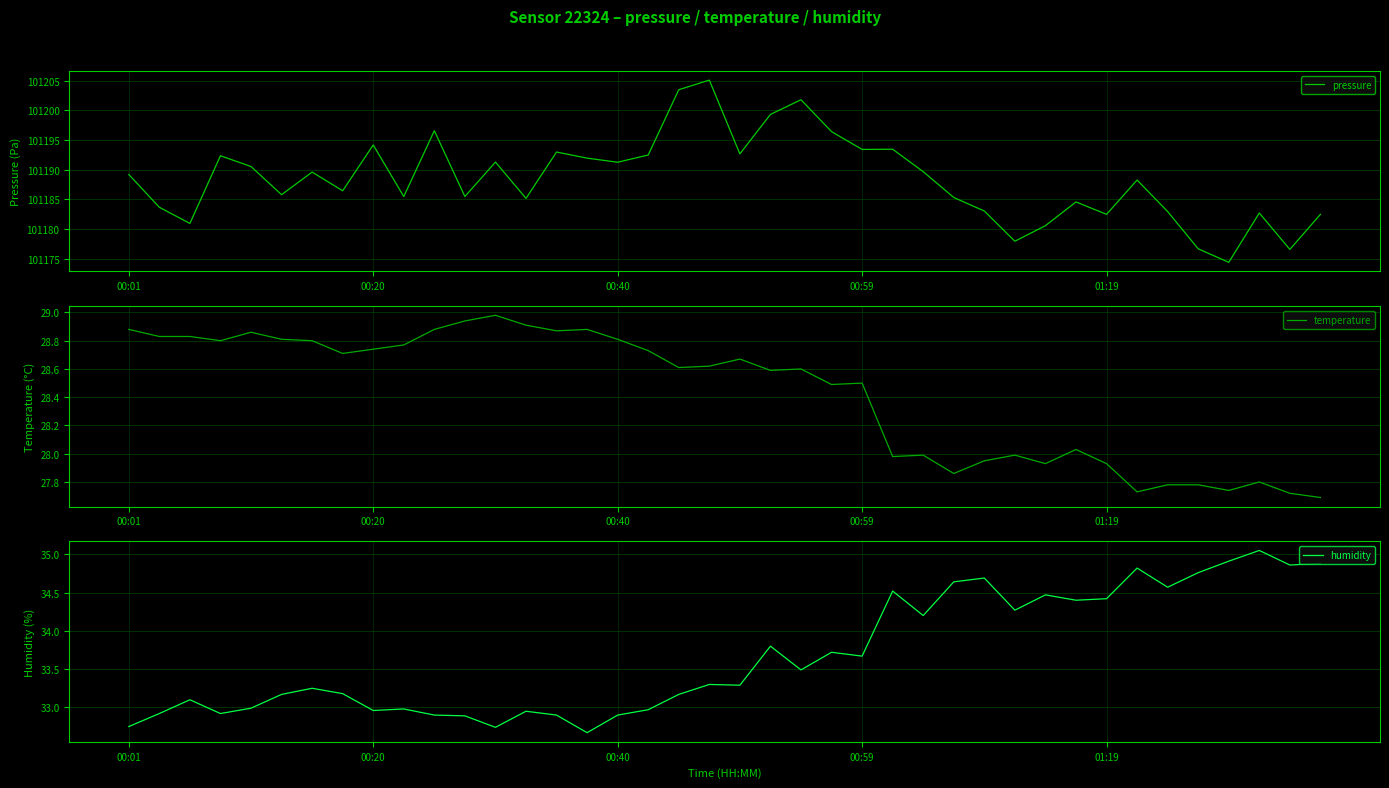

True or false: pressure has a value of 141777.6 at 00:59.

False